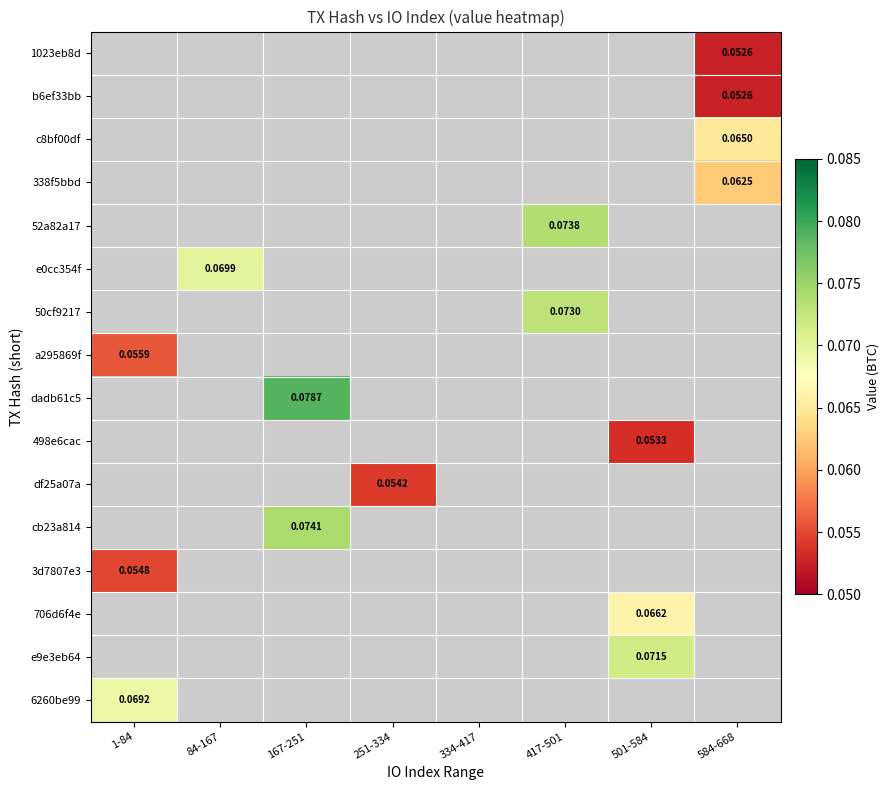

Which category has the lowest value across all series?

584-668